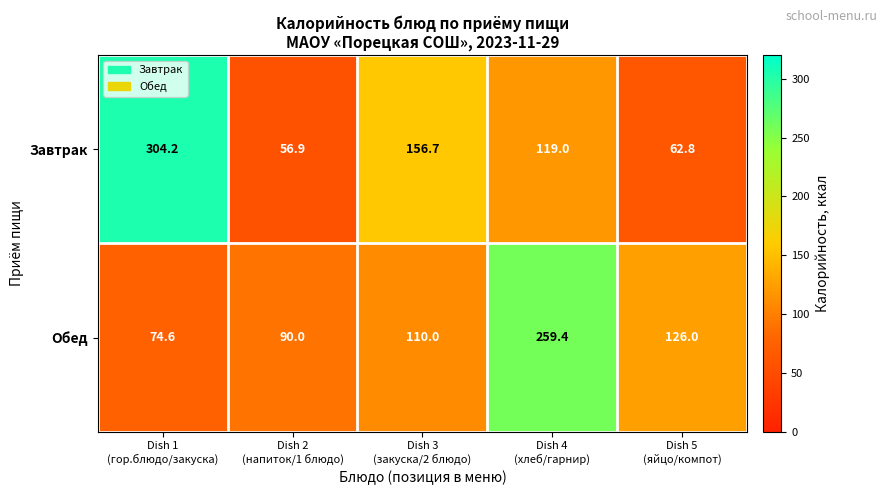

List the series in order of their overall mean, lowest first.

Обед, Завтрак